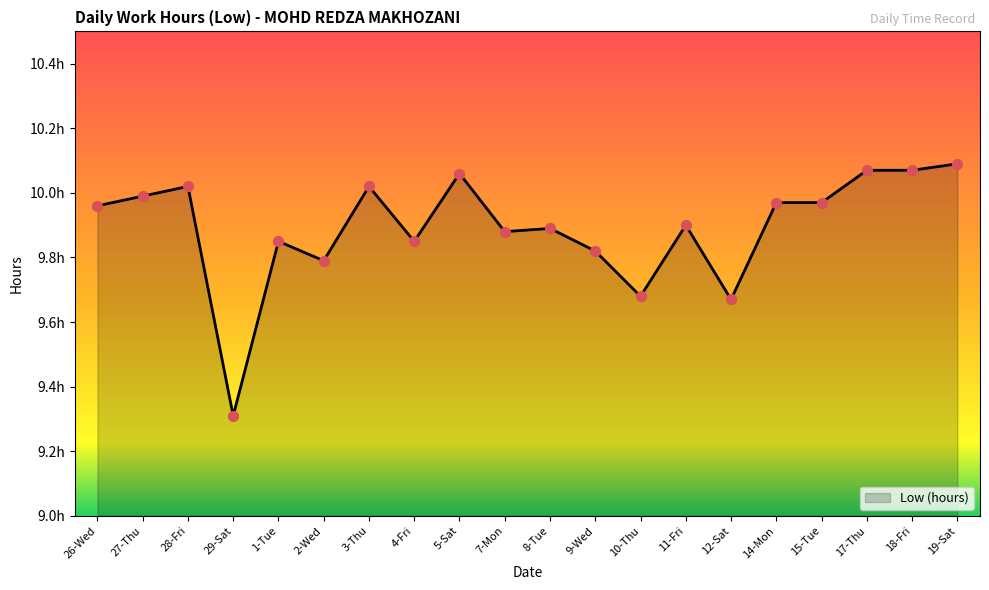

Between 17-Thu and 18-Fri, which is larger?

17-Thu